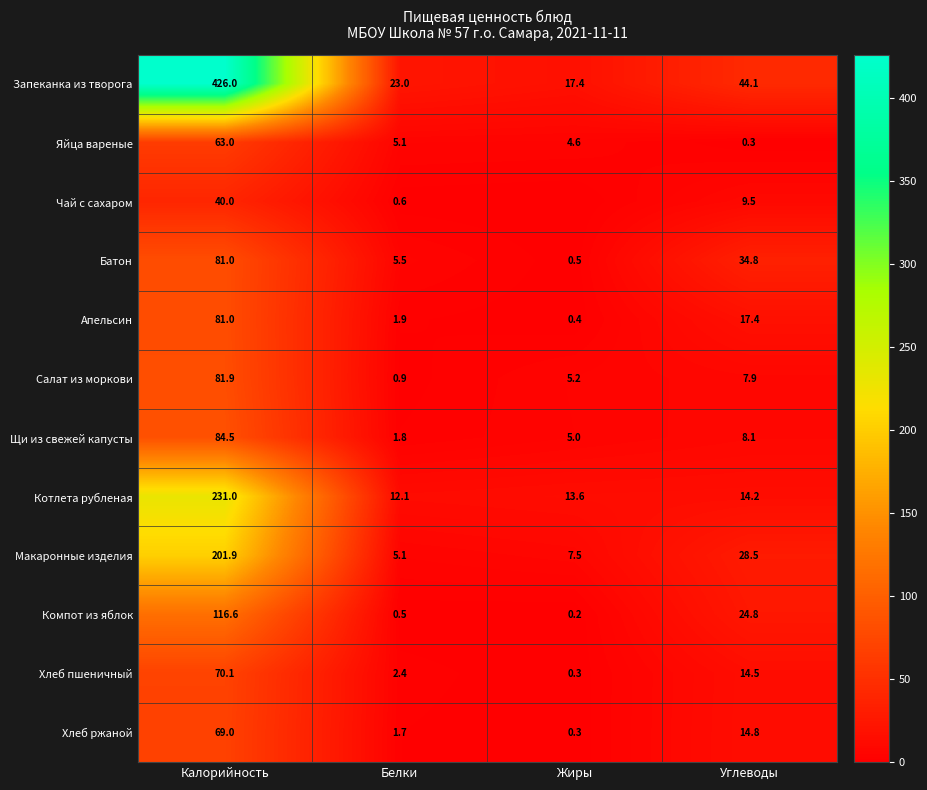

What value does the Макаронные изделия series have at Белки?

5.1